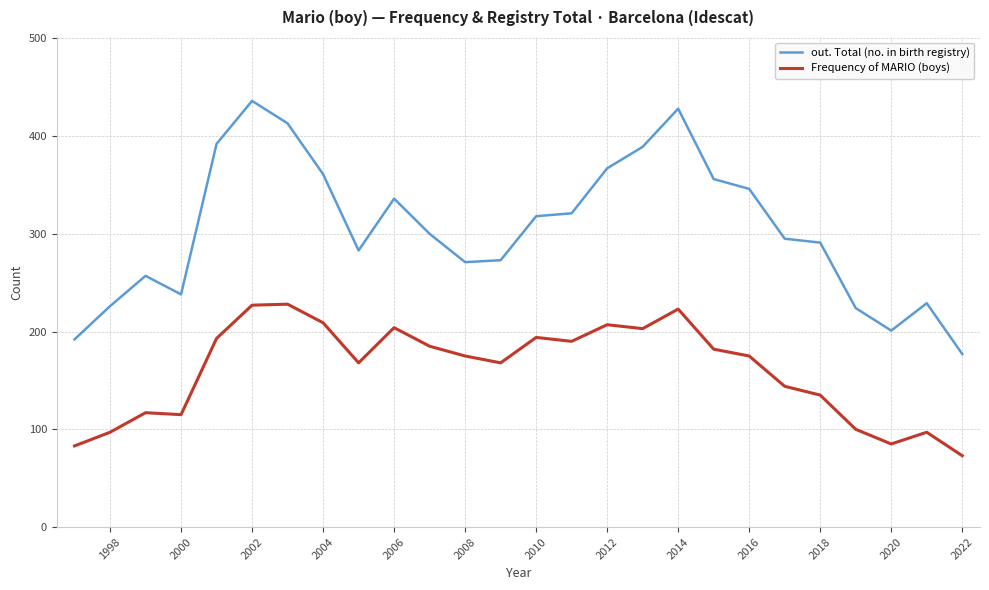

What are all the series names shown in the legend?

out. Total (no. in birth registry), Frequency of MARIO (boys)